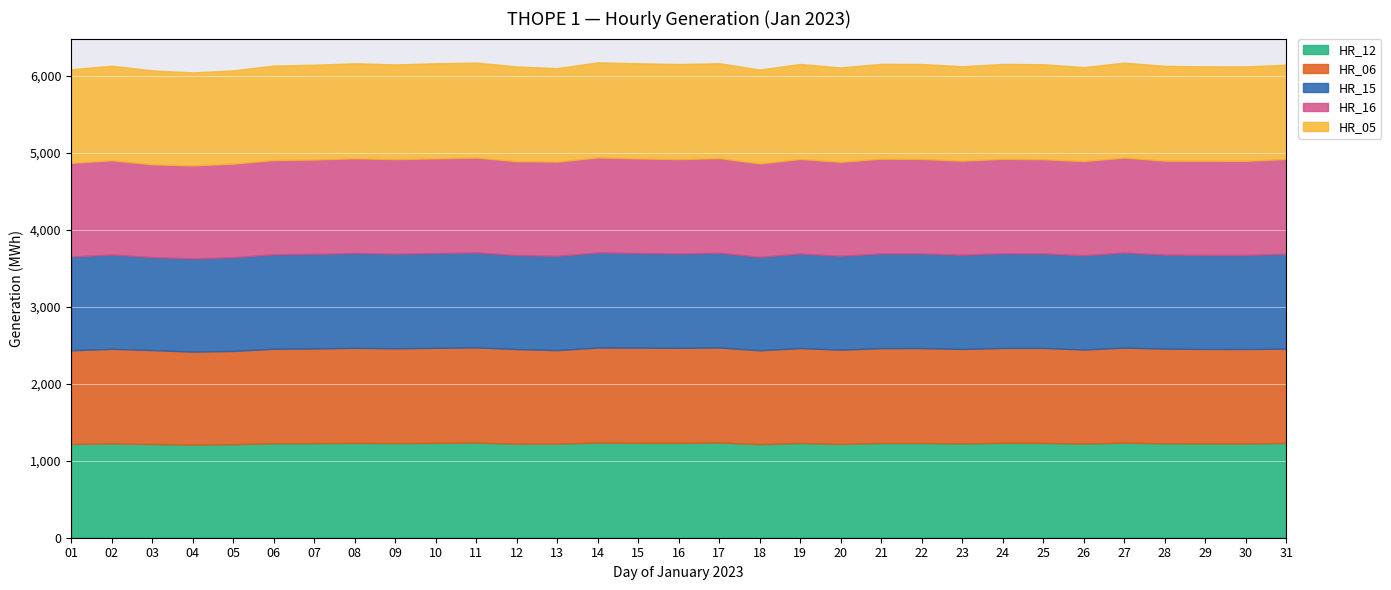

Rank the categories by HR_16 value from highest to lowest.

14, 27, 11, 31, 08, 10, 21, 17, 09, 15, 19, 22, 24, 07, 16, 02, 06, 13, 25, 26, 29, 23, 30, 20, 28, 12, 01, 05, 18, 04, 03